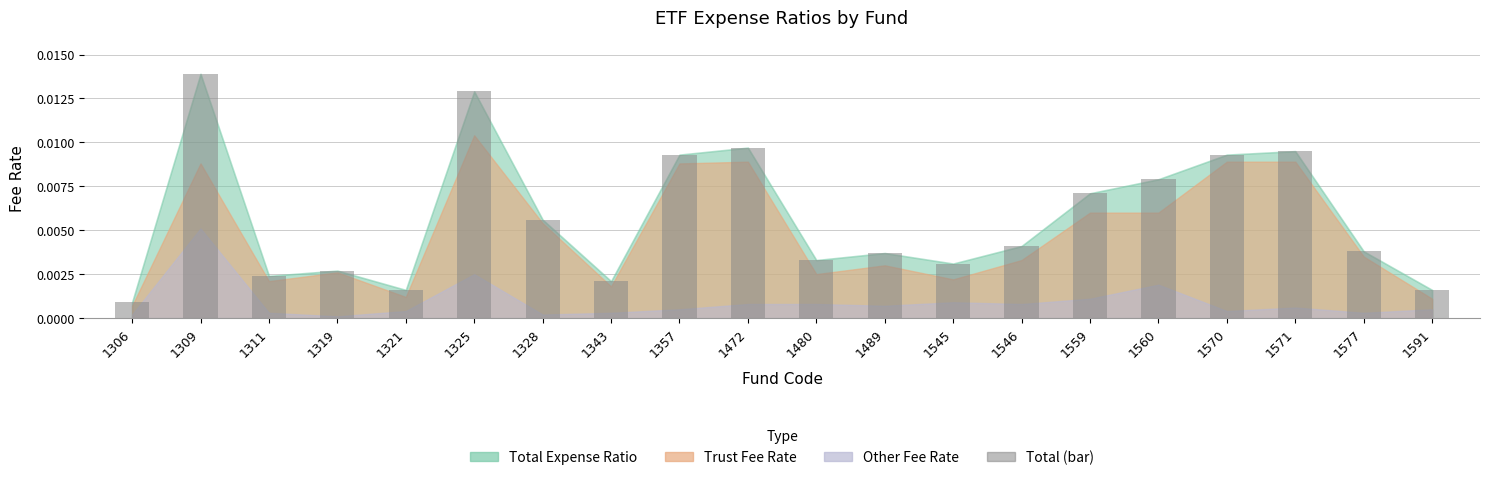

Where is the data nearest to the value 0?

1306